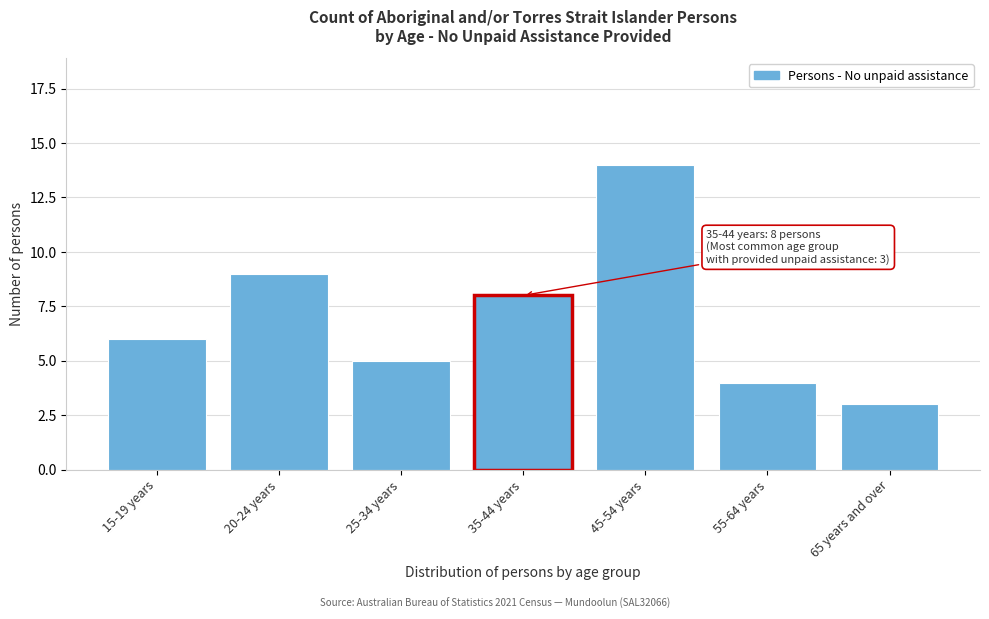

Reading left to right, list all the values displayed in this chart.

15-19 years=6	20-24 years=9	25-34 years=5	35-44 years=8	45-54 years=14	55-64 years=4	65 years and over=3